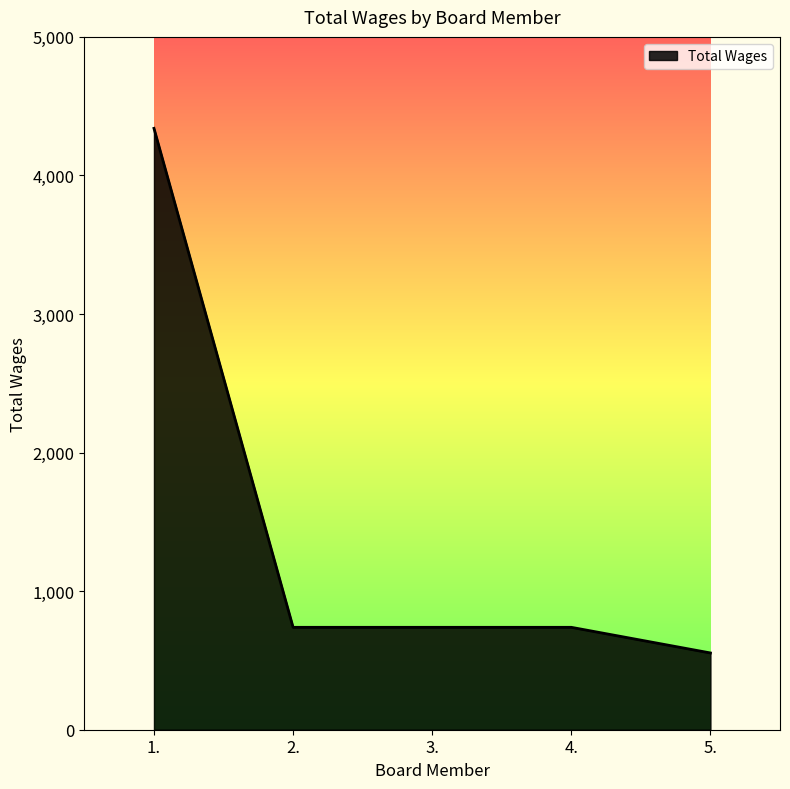

Does the chart display data point markers on the line(s)?

No